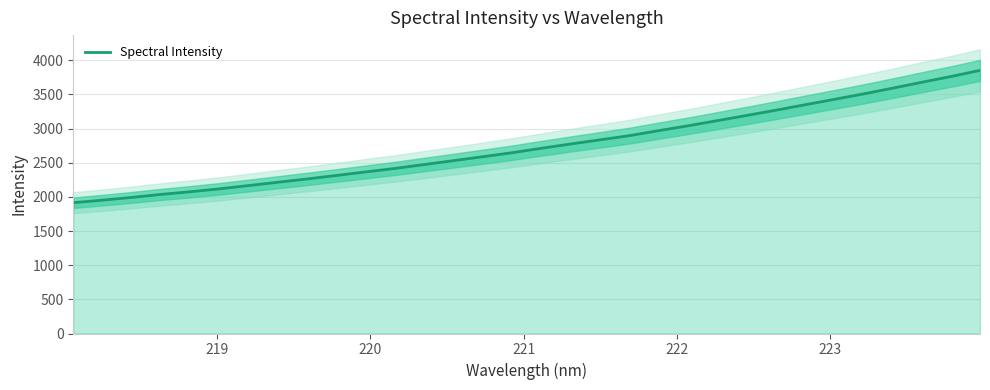

True or false: the data shows 4421.9 at 15.

False